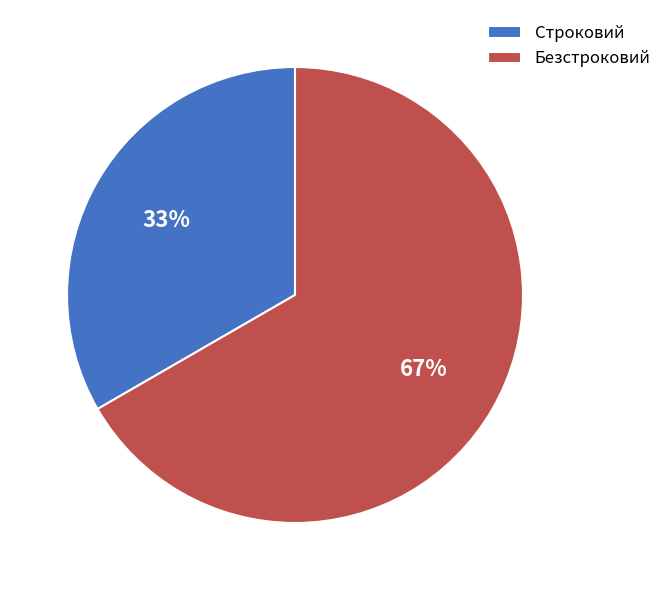

To the nearest percent, what percentage of the pie is Безстроковий?

67%